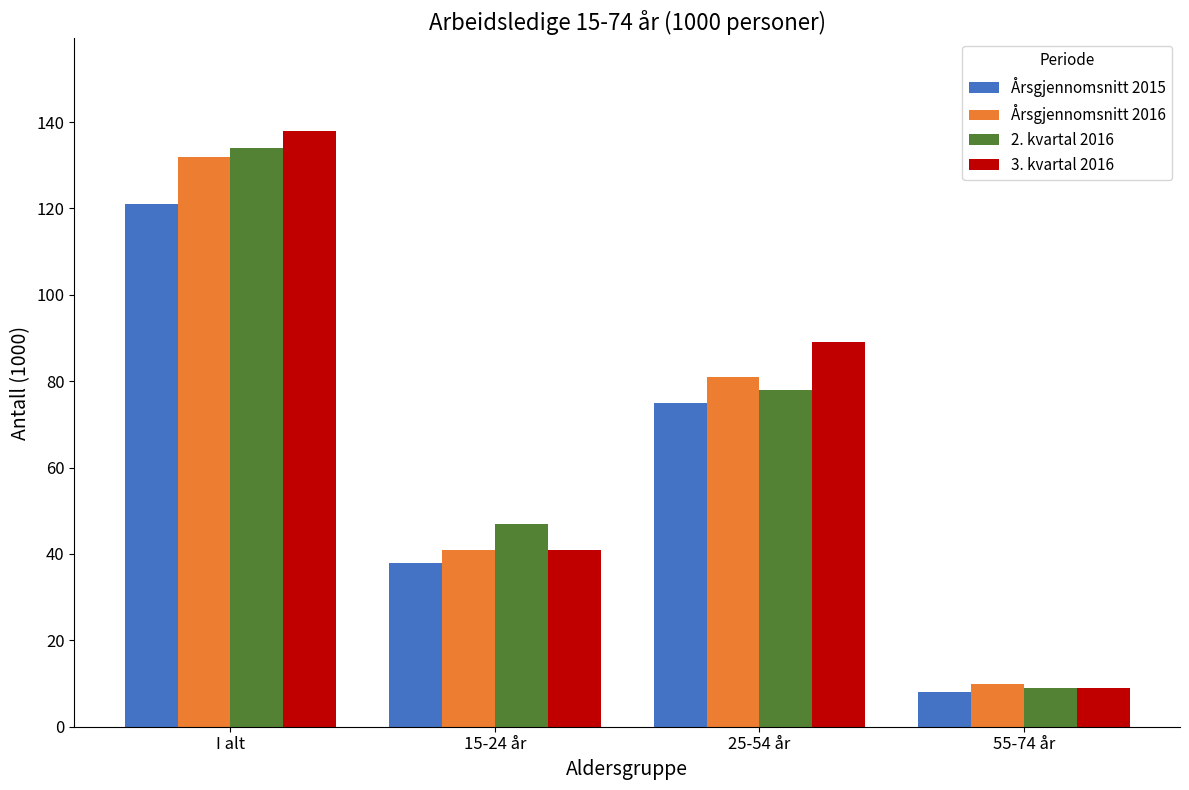

Is the value of Årsgjennomsnitt 2015 at I alt greater than the value of Årsgjennomsnitt 2016 at 25-54 år?

Yes